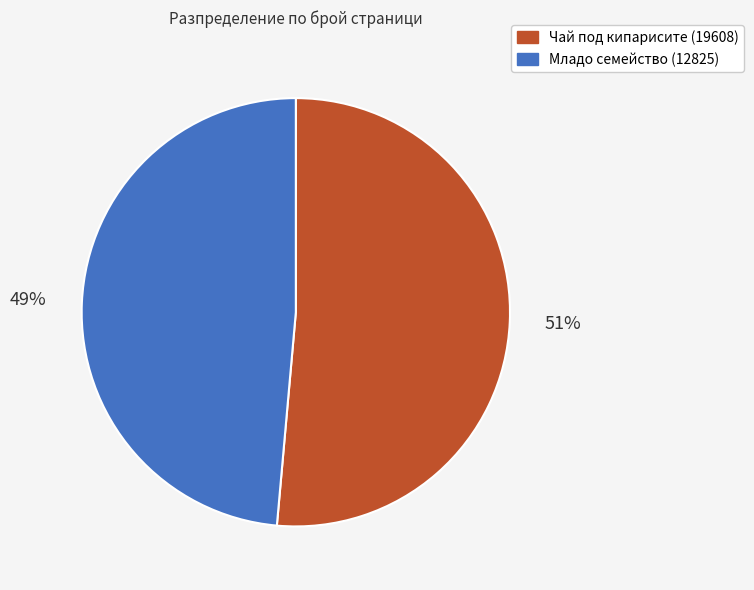

To the nearest percent, what is the average slice percentage?

50%